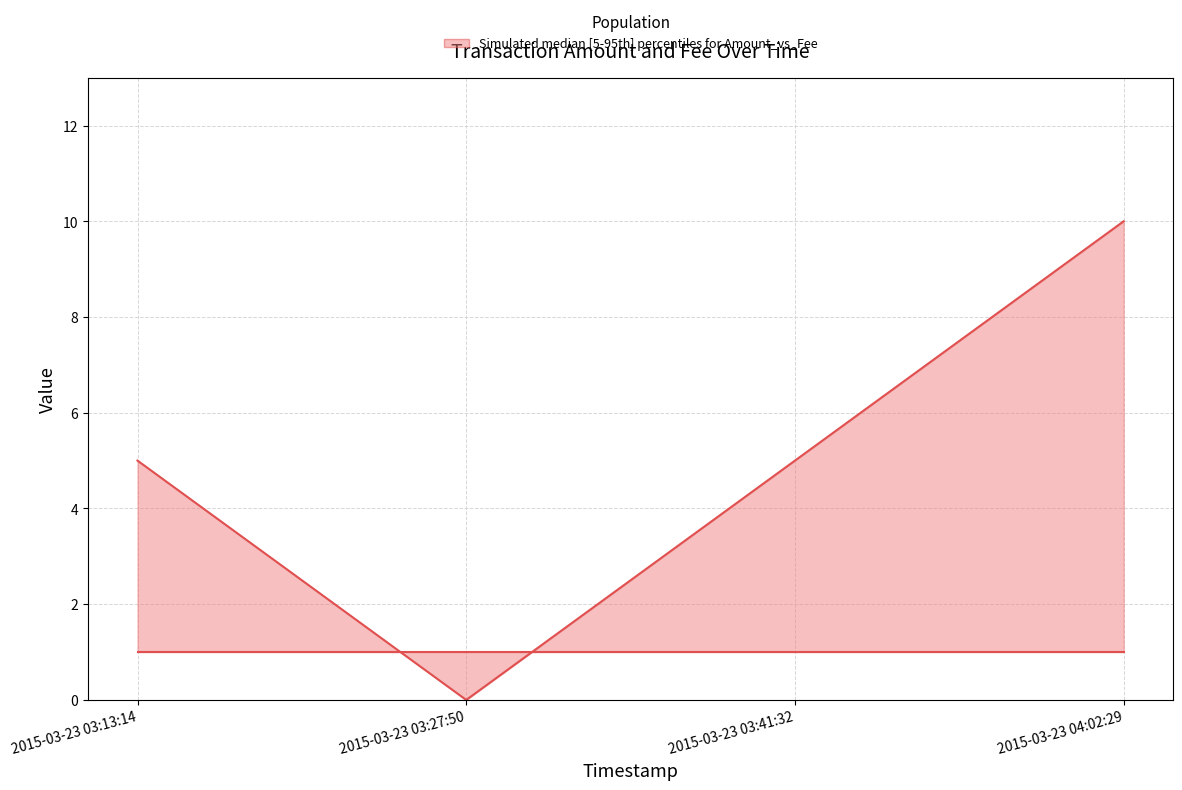

Reading left to right, extract all data points from this chart.

Amount: 5	0	5	10
Fee: 1	1	1	1